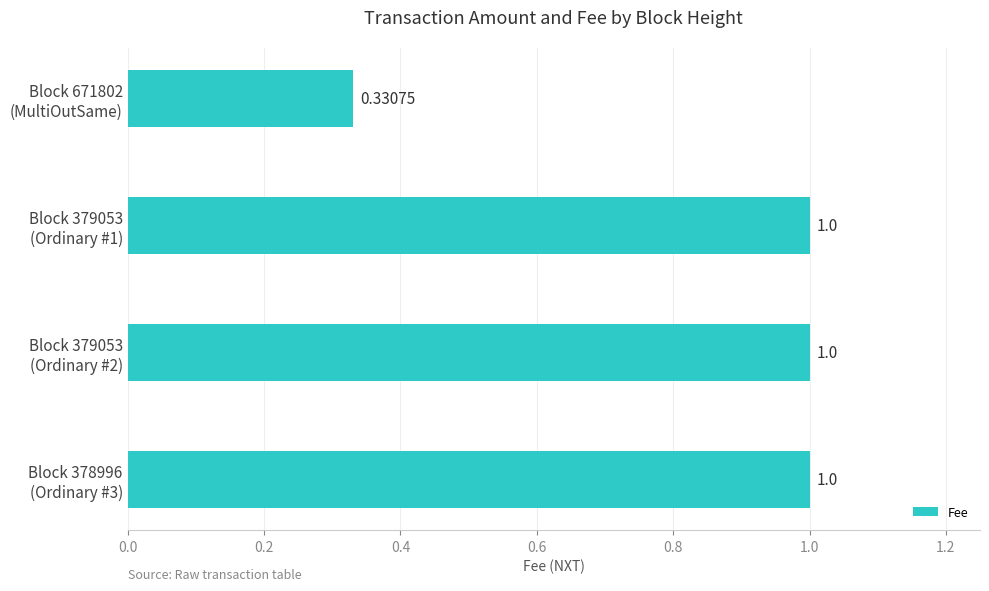

How many series are shown in this chart?

1